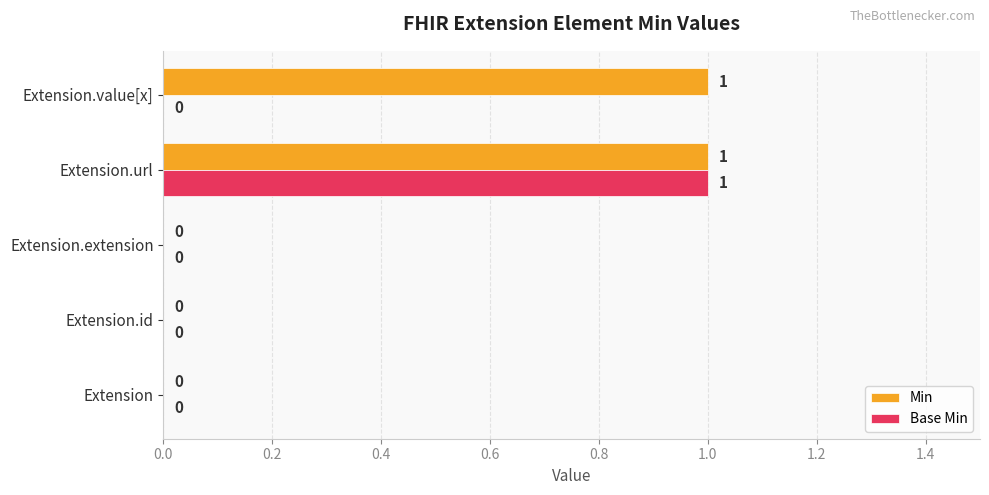

Which series has the largest total across all categories?

Min